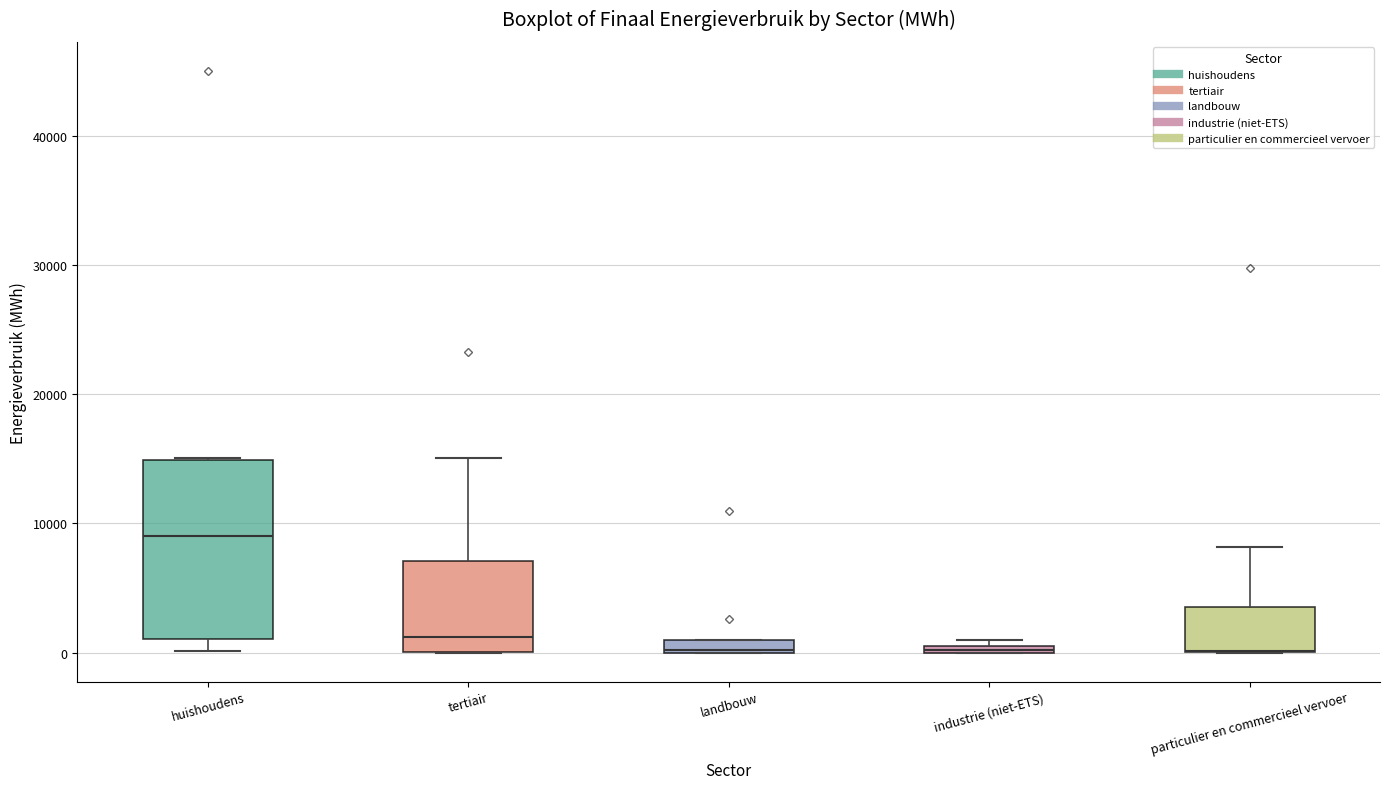

Which box is the tallest, from its lower edge to its upper edge?

huishoudens